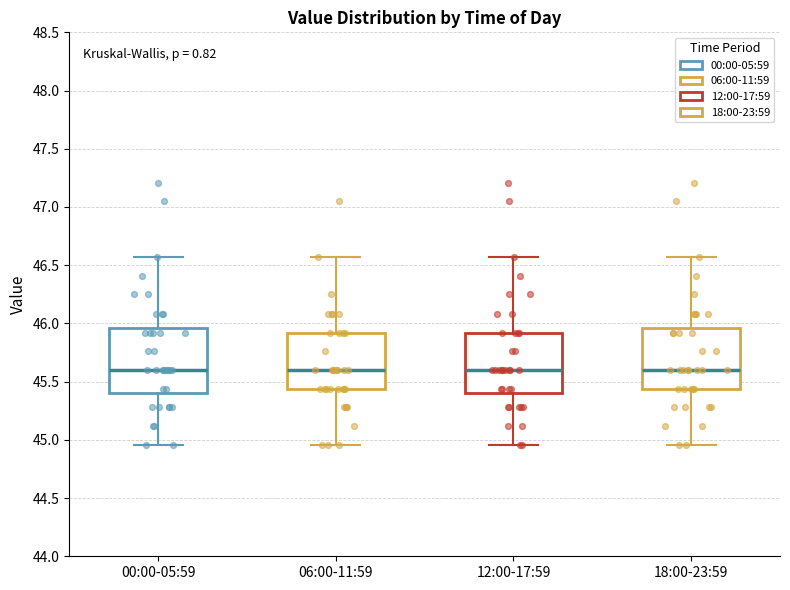

Reading left to right, read every box against the y-axis: the position of its median line, the range the box covers, and the ends of its whiskers. The values are not printed on the chart, so give them approximately, as read against the axis.

00:00-05:59: median 45.60, box 45.40 to 45.95, whiskers 44.95 to 46.55
06:00-11:59: median 45.60, box 45.45 to 45.90, whiskers 44.95 to 46.55
12:00-17:59: median 45.60, box 45.40 to 45.90, whiskers 44.95 to 46.55
18:00-23:59: median 45.60, box 45.45 to 45.95, whiskers 44.95 to 46.55